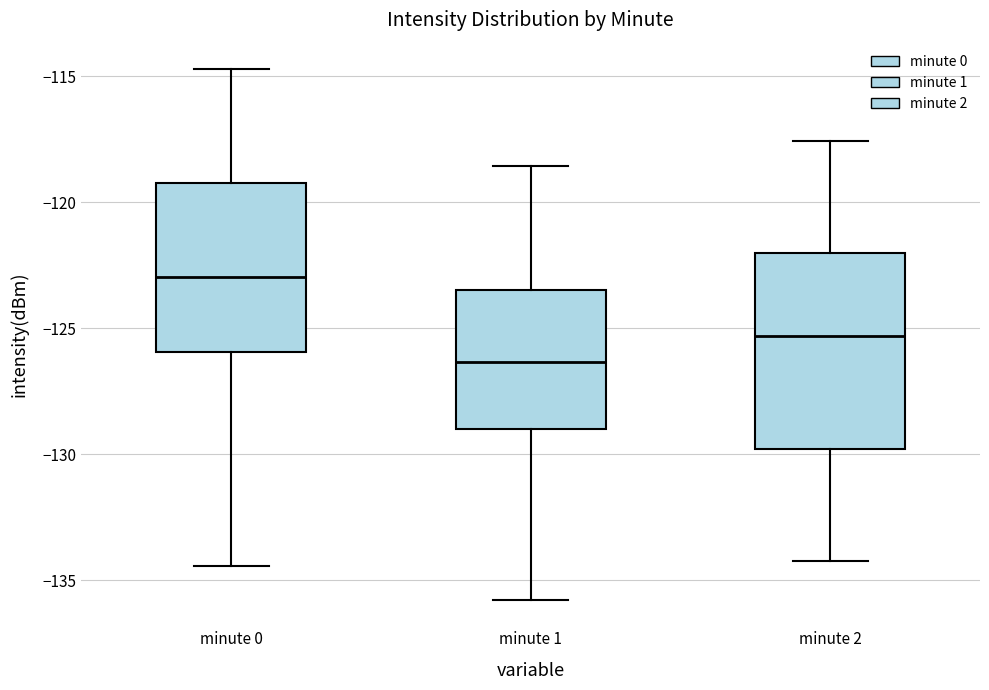

Where is the lower edge of the box for minute 1 on the y-axis? The values are not printed on the chart, so give them approximately, as read against the axis.

-129.0